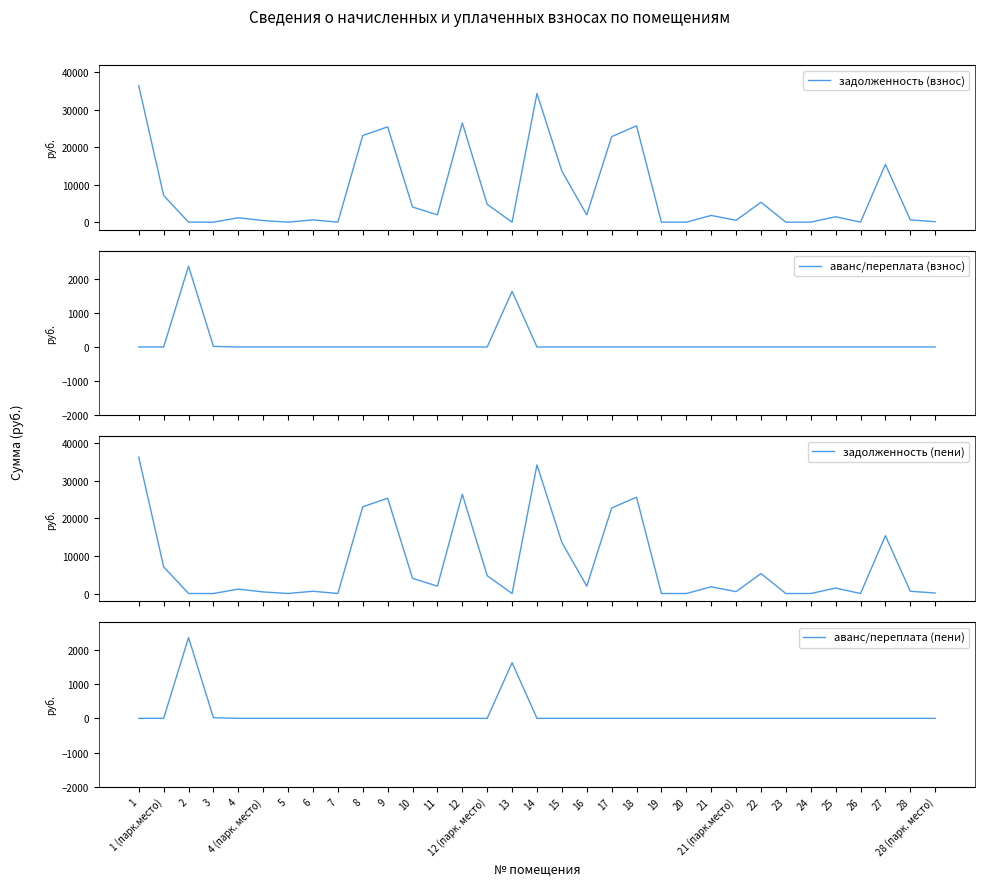

True or false: задолженность (взнос) has a value of 3143.5 at 22.

False